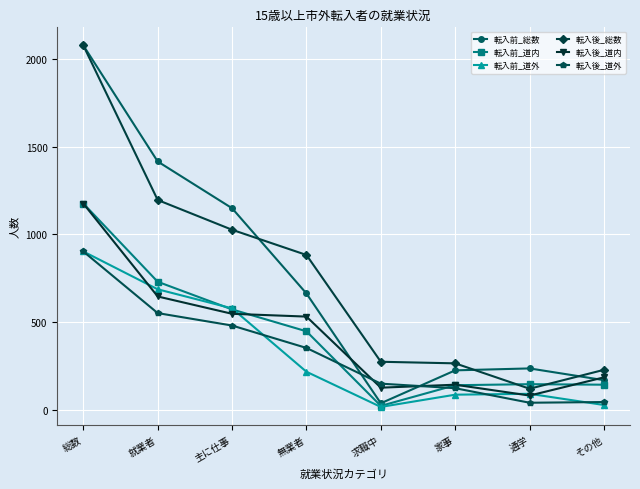

After their last crossing, which series has the higher values: 転入前_総数 or 転入後_総数?

転入後_総数